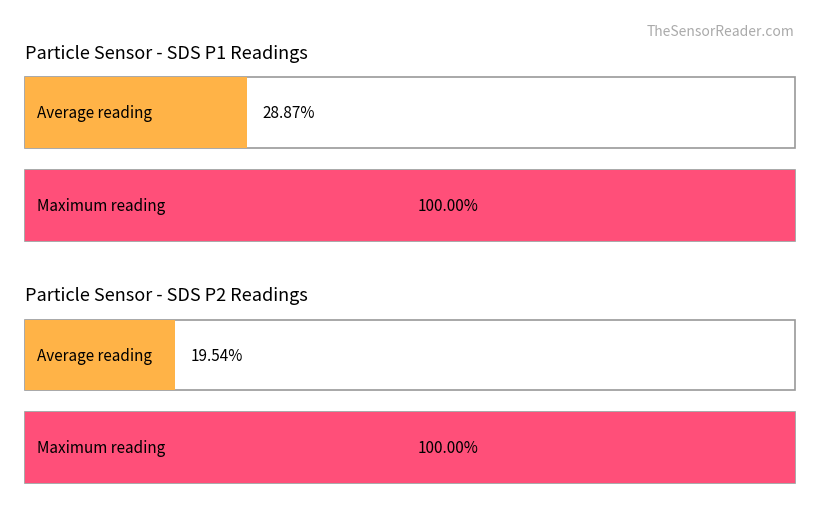

Does the chart contain any negative values?

No